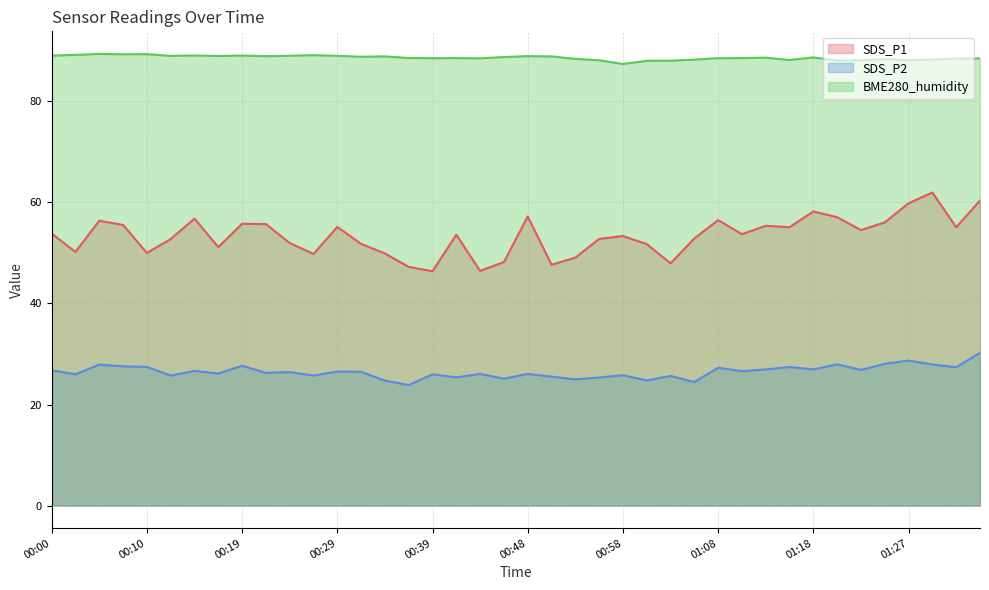

True or false: SDS_P1 and SDS_P2 intersect in this chart.

False